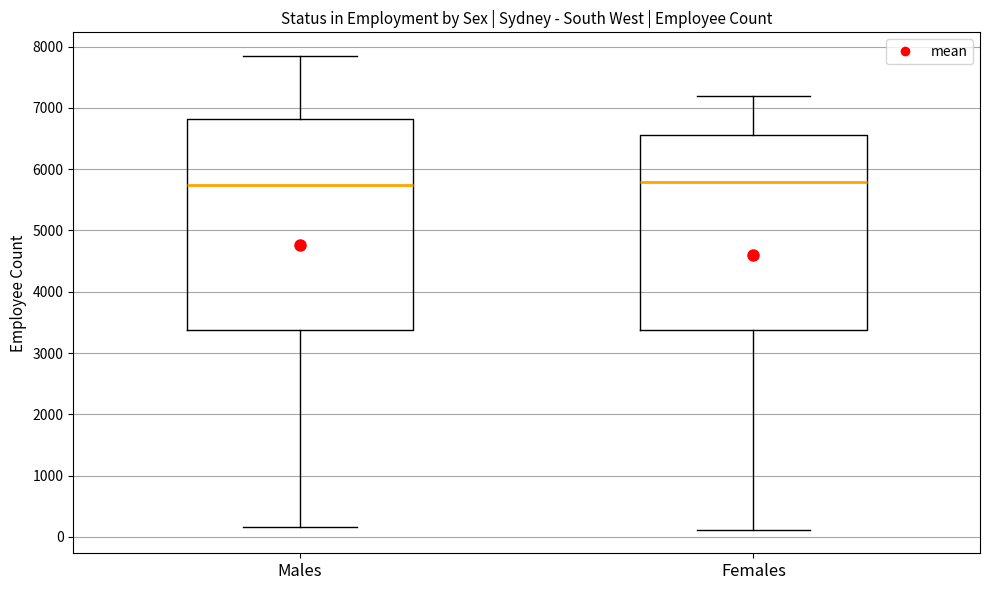

Where is the lower edge of the box for Females on the y-axis? The values are not printed on the chart, so give them approximately, as read against the axis.

3400